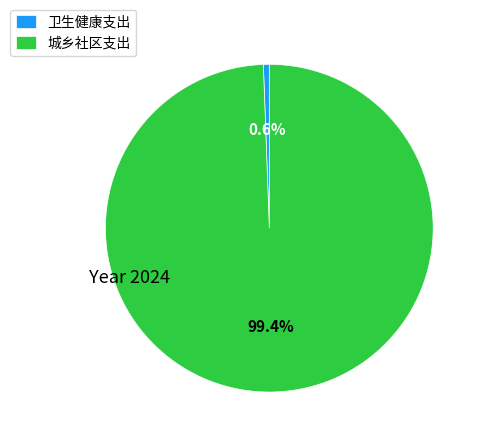

Which has a higher value, 卫生健康支出 or 城乡社区支出?

城乡社区支出